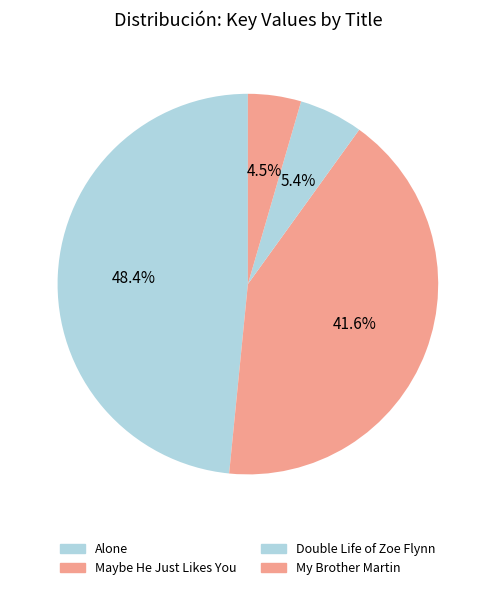

Combined, what portion of the pie is My Brother Martin and Double Life of Zoe Flynn?

9.9%